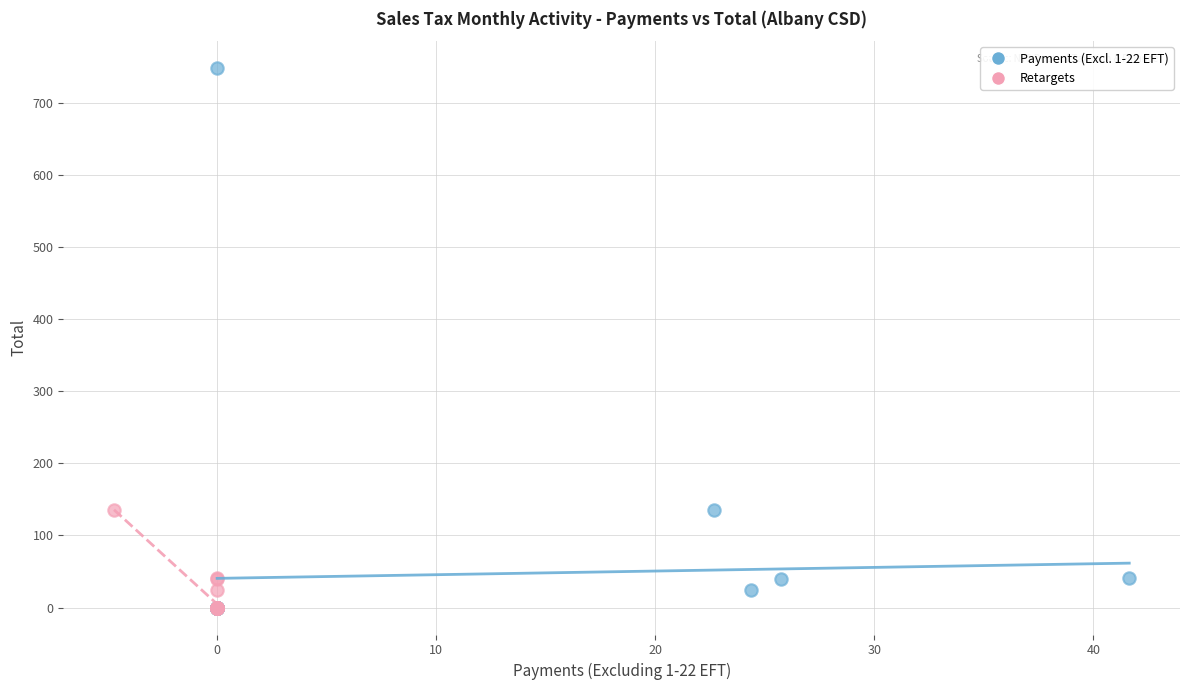

Which series reaches the maximum Y coordinate?

Payments (Excl. 1-22 EFT)